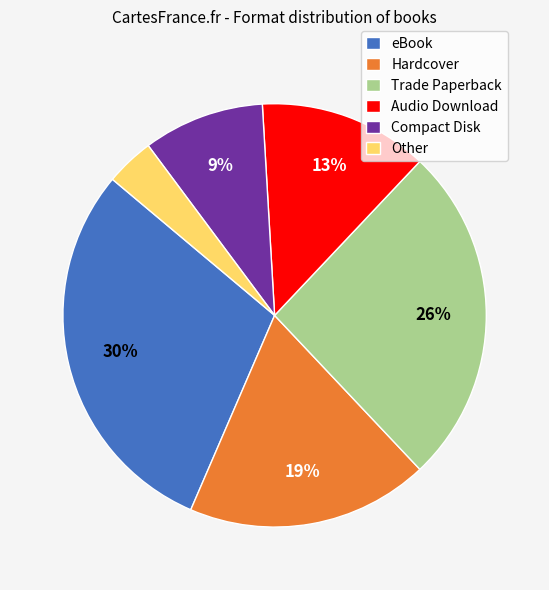

To the nearest percent, what is the difference between the Other and Trade Paperback slice percentages?

22%